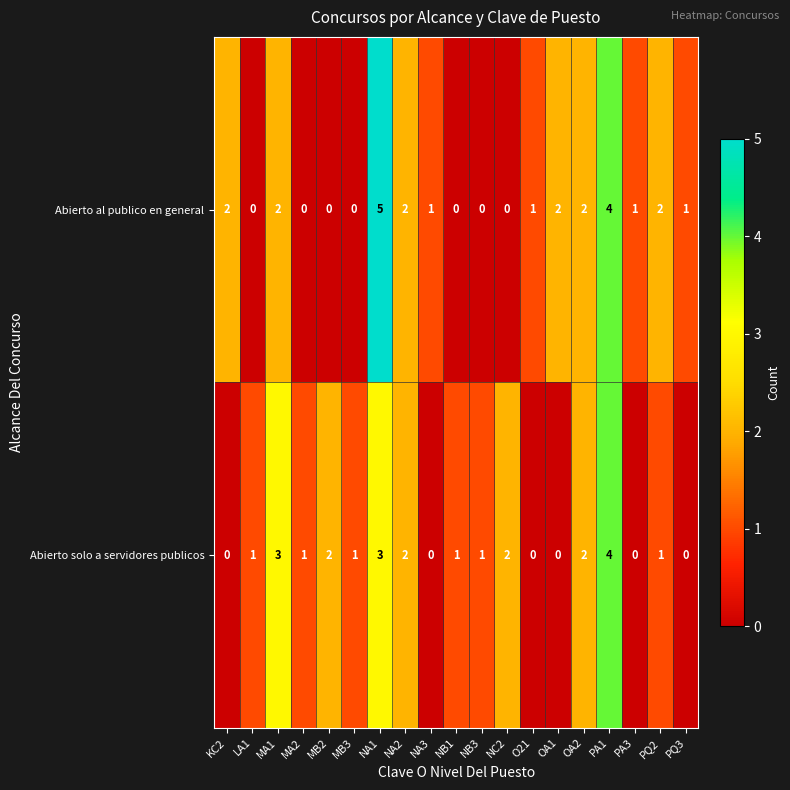

True or false: Abierto al publico en general has a value of 3 at MA1.

False